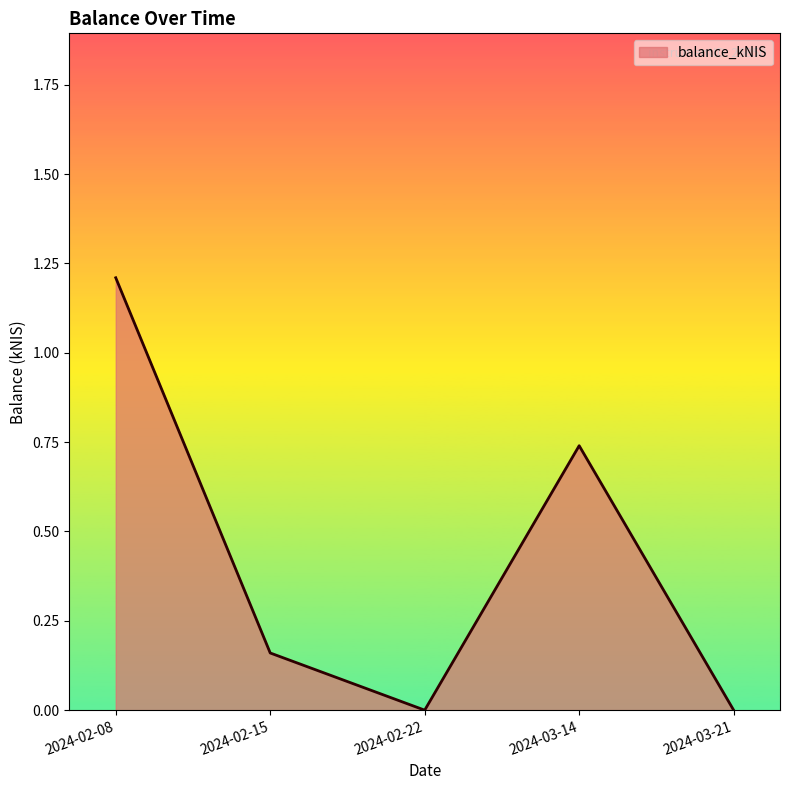

True or false: the data shows -0.8 at 2024-03-21.

False